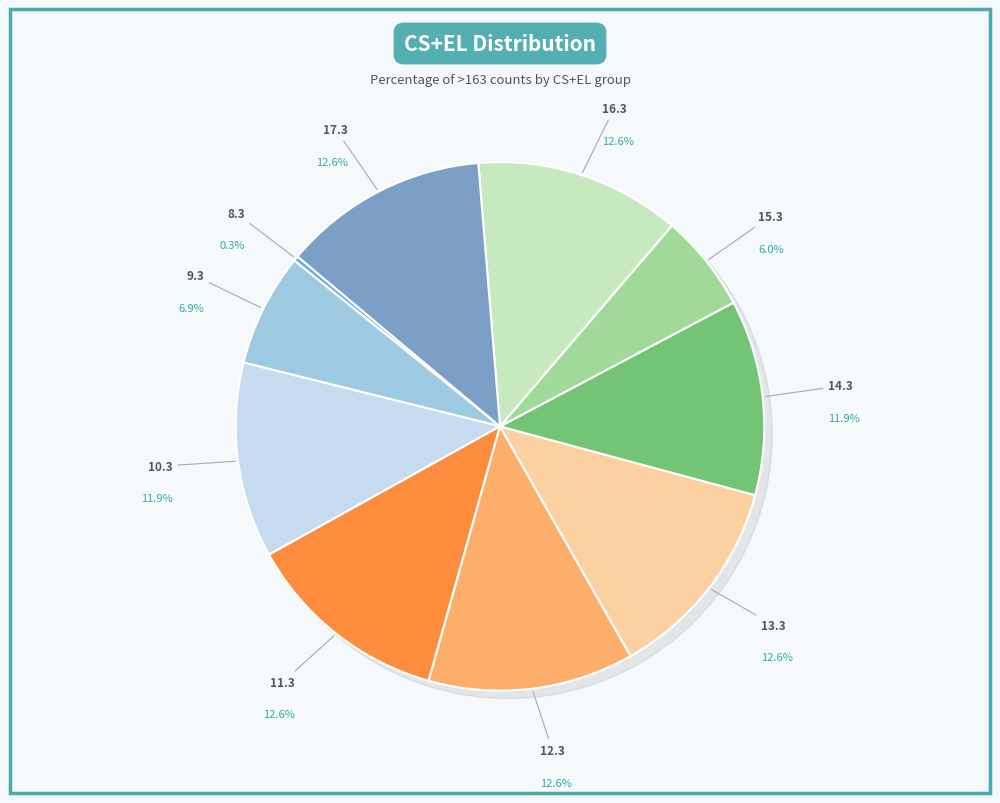

Count the number of slices in the pie.

10